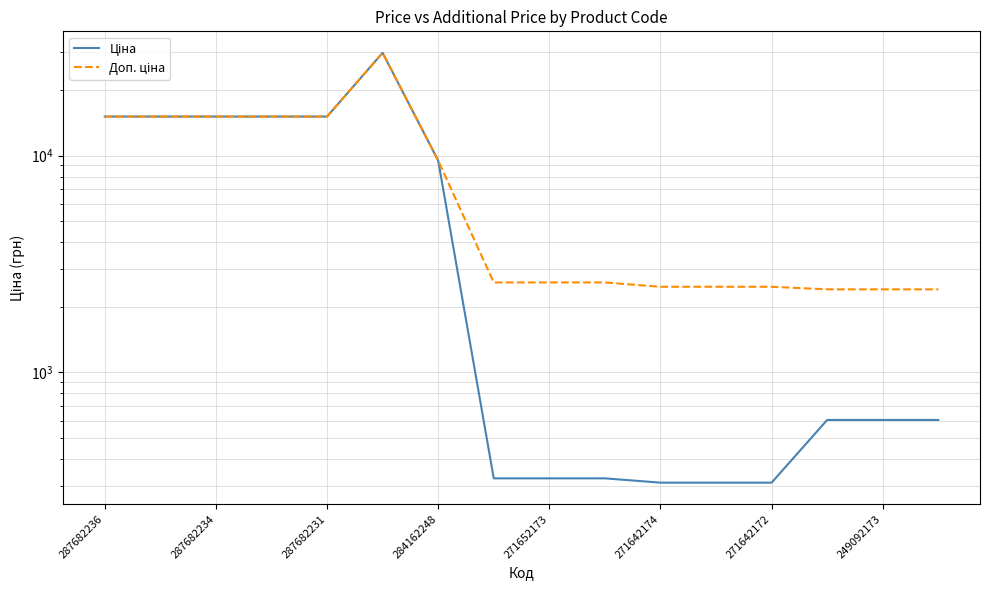

At which label does Ціна first exceed 603?

287682236